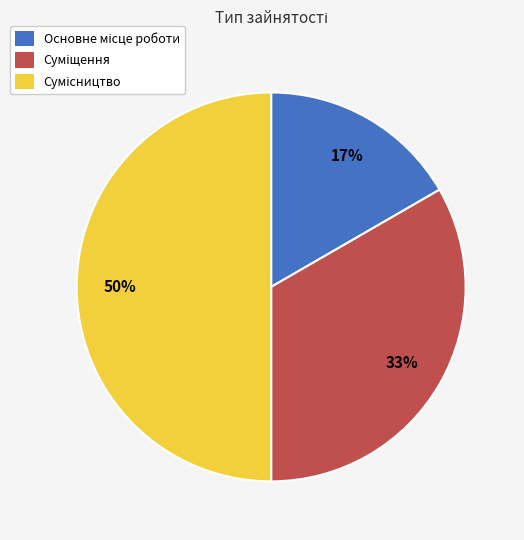

To the nearest percent, what is the average slice percentage?

33%